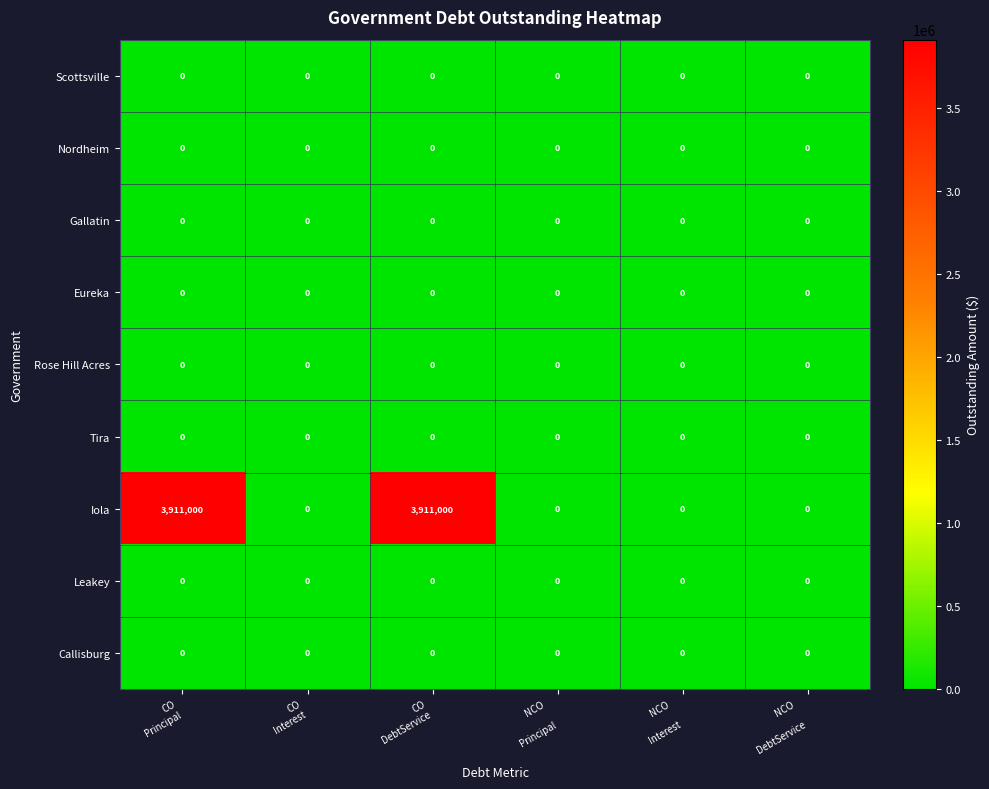

What is the maximum value for Iola?

3911000